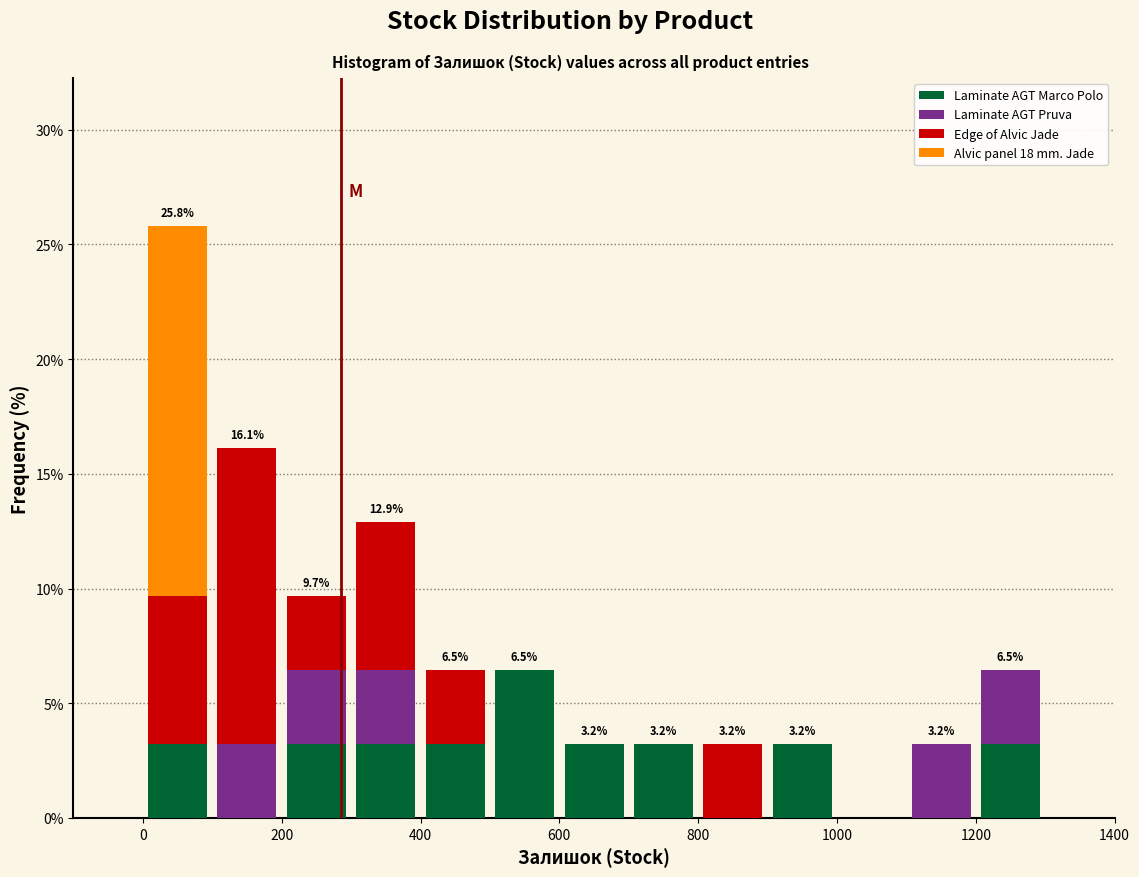

Which range on the x-axis has the tallest stacked bar (by total height)?

0 to 100